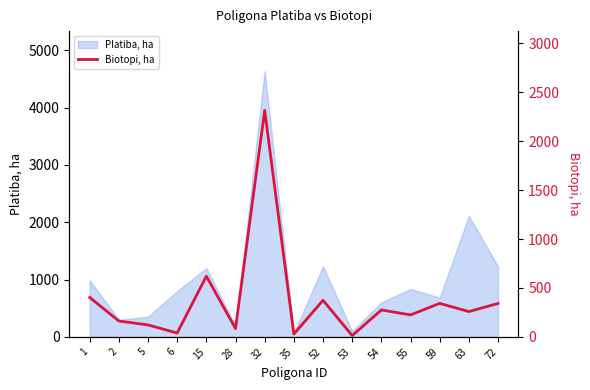

The value at 63 is 341.2. True or false?

False